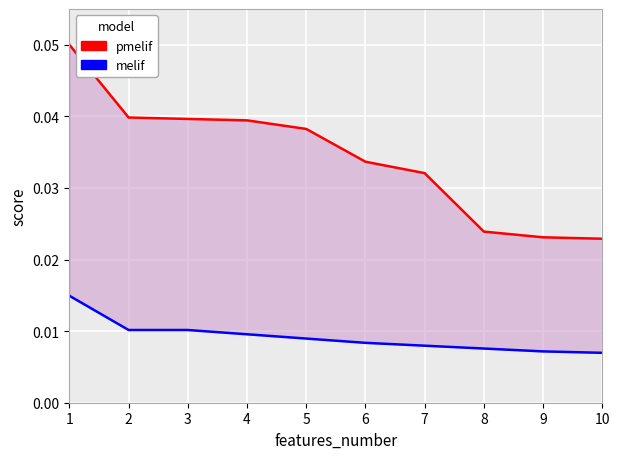

Rank the series at 8 from lowest to highest value.

melif, pmelif